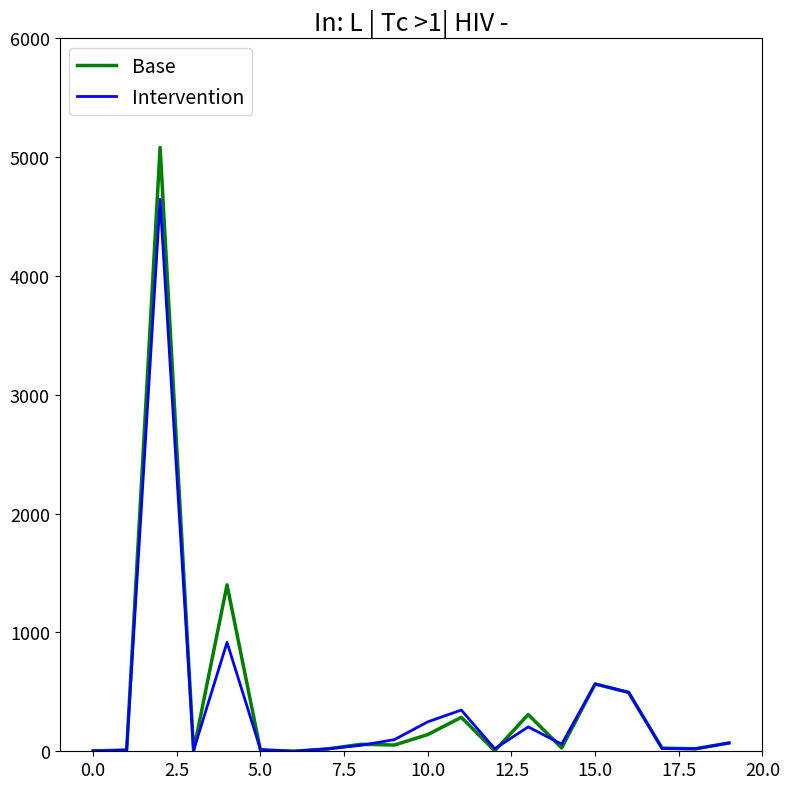

What is the highest value of the Base series?

5082.0